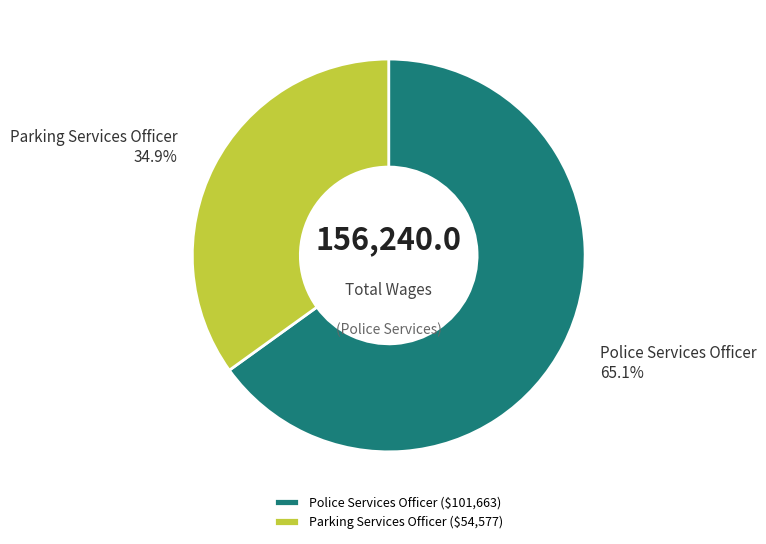

Is there any slice that represents more than half of the pie?

Yes